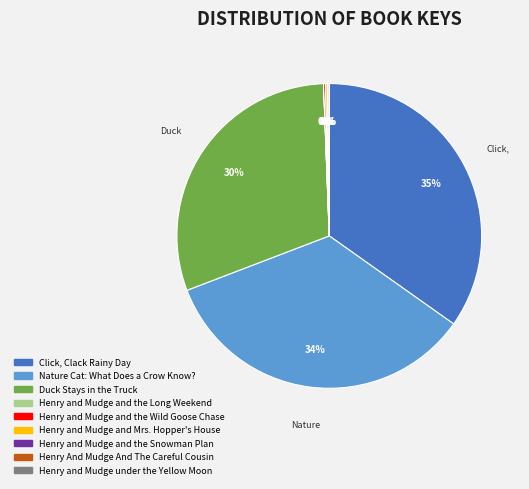

Does any single category account for the majority?

No